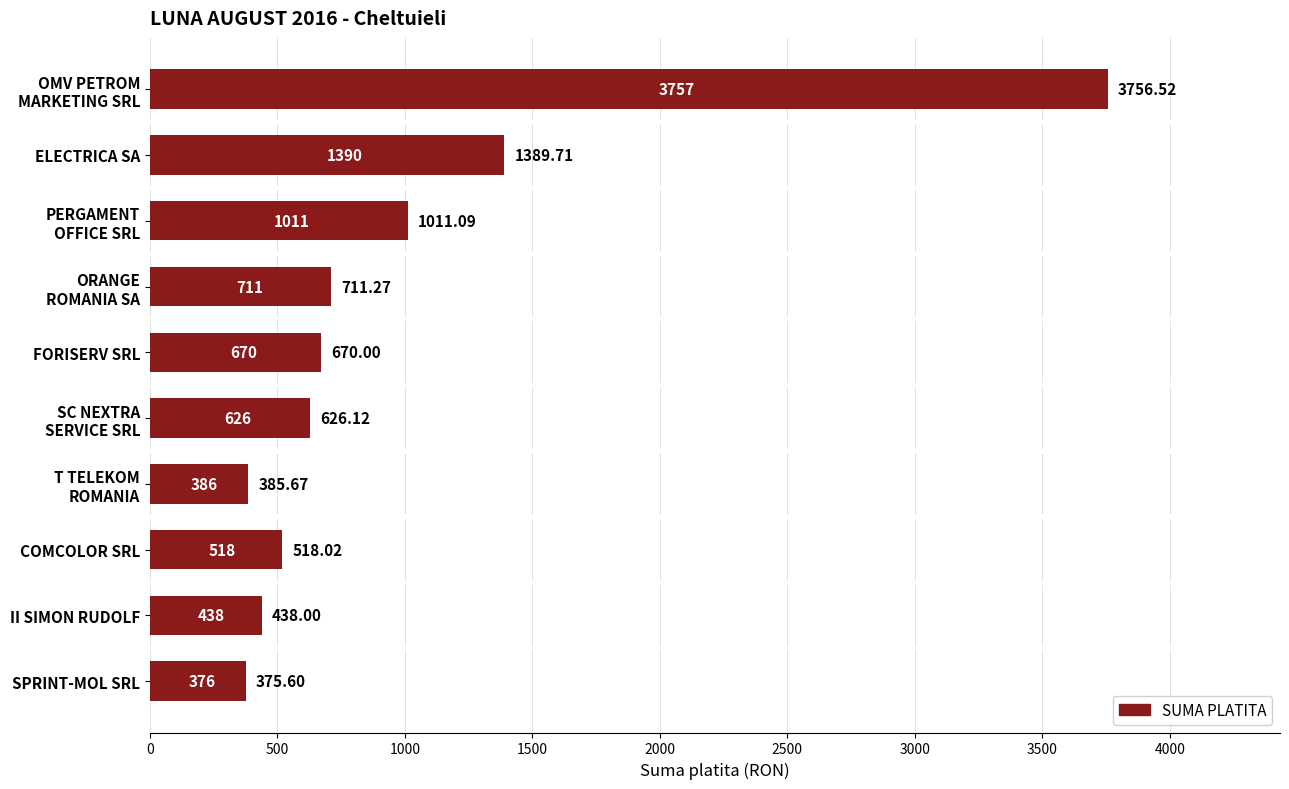

Where is the data nearest to the value 2066?

ELECTRICA SA